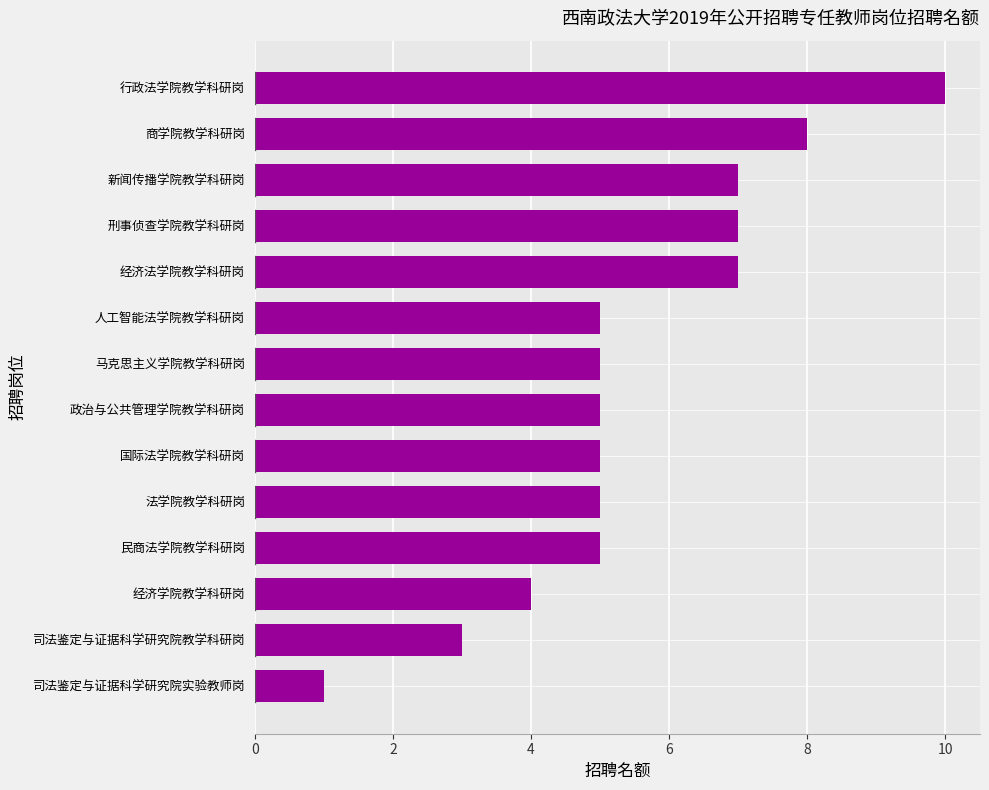

What is the greatest value displayed?

10